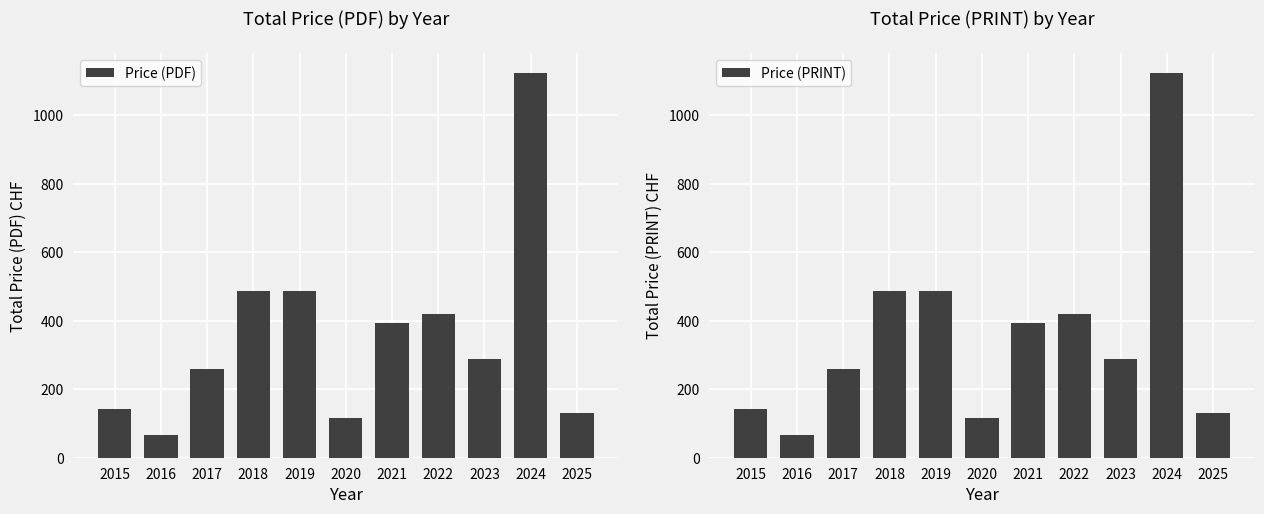

At how many categories does at least one series exceed 475?

3